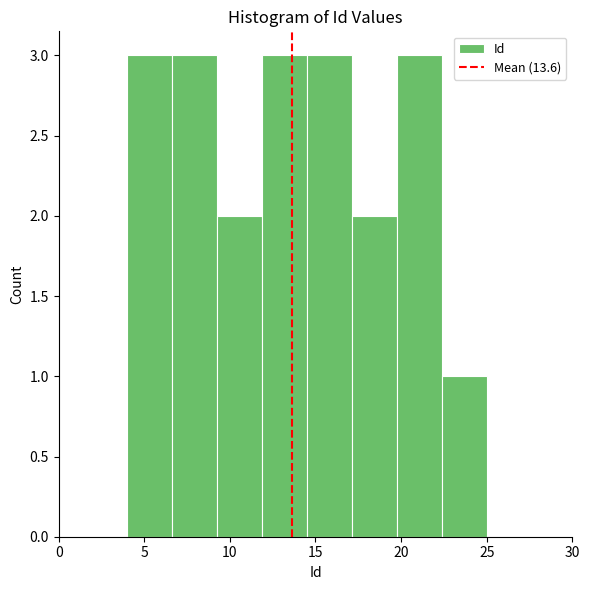

Reading left to right, transcribe this chart: for each bar, give the range it covers on the x-axis and its height. Neither the bar edges nor the heights are printed on the chart, so give them approximately, as read against the axes.

4.0 to 6.5: 3
6.5 to 9.5: 3
9.5 to 12.0: 2
12.0 to 14.5: 3
14.5 to 17.0: 3
17.0 to 20.0: 2
20.0 to 22.5: 3
22.5 to 25.0: 1